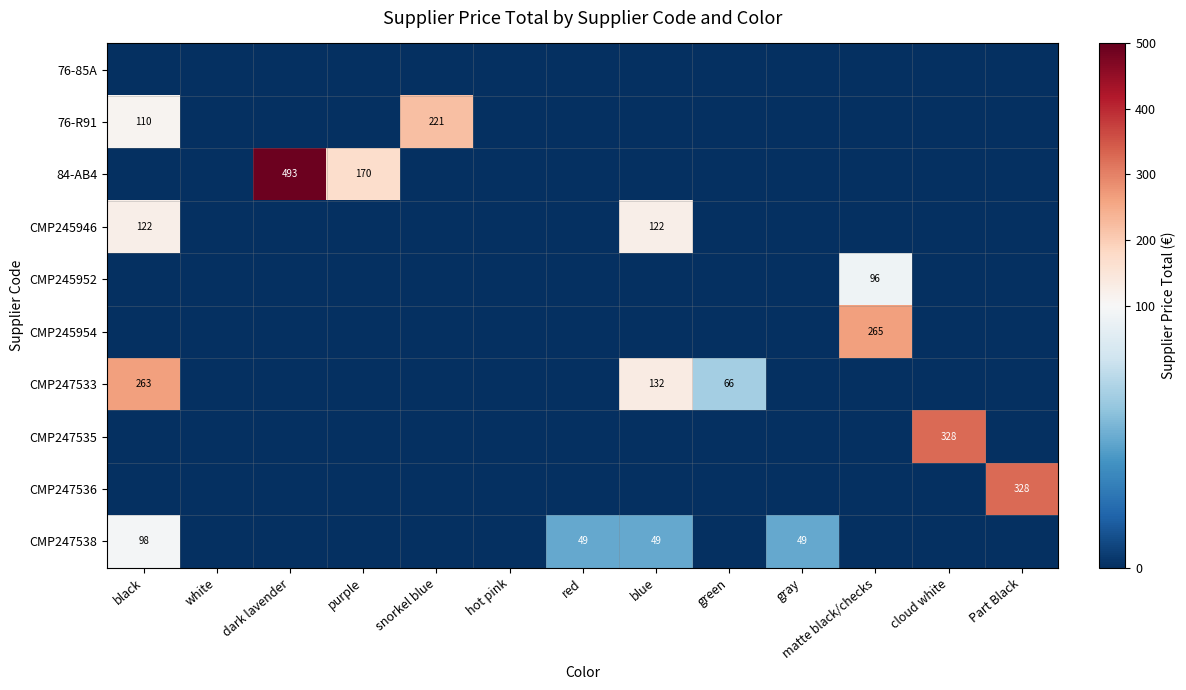

What is the difference between the highest and lowest values at black?

263.1